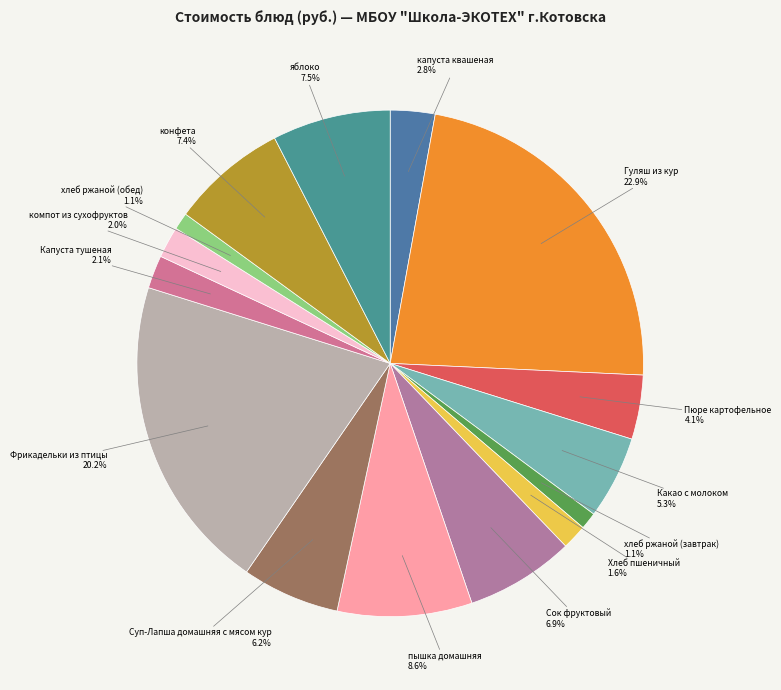

What is the ratio of the value at хлеб ржаной (обед) to the value at конфета?

0.1